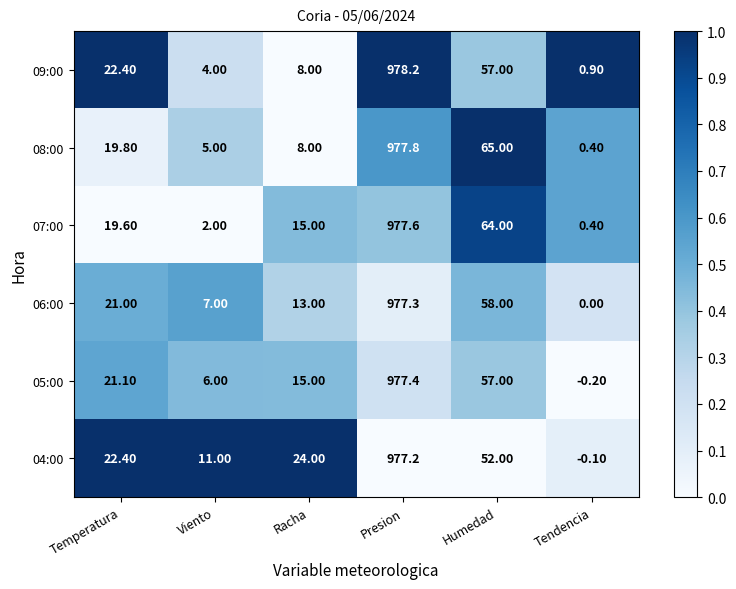

At which category is the sum across all series the highest?

Presion